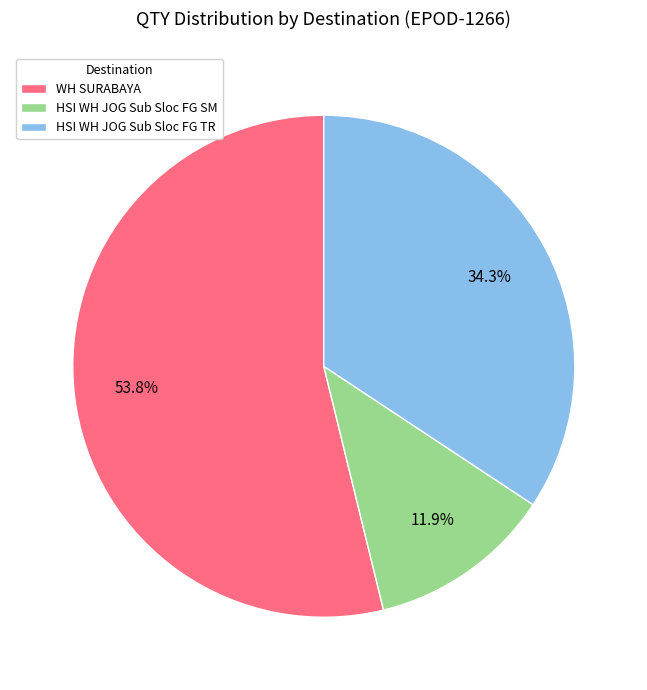

Does any single category account for the majority?

Yes